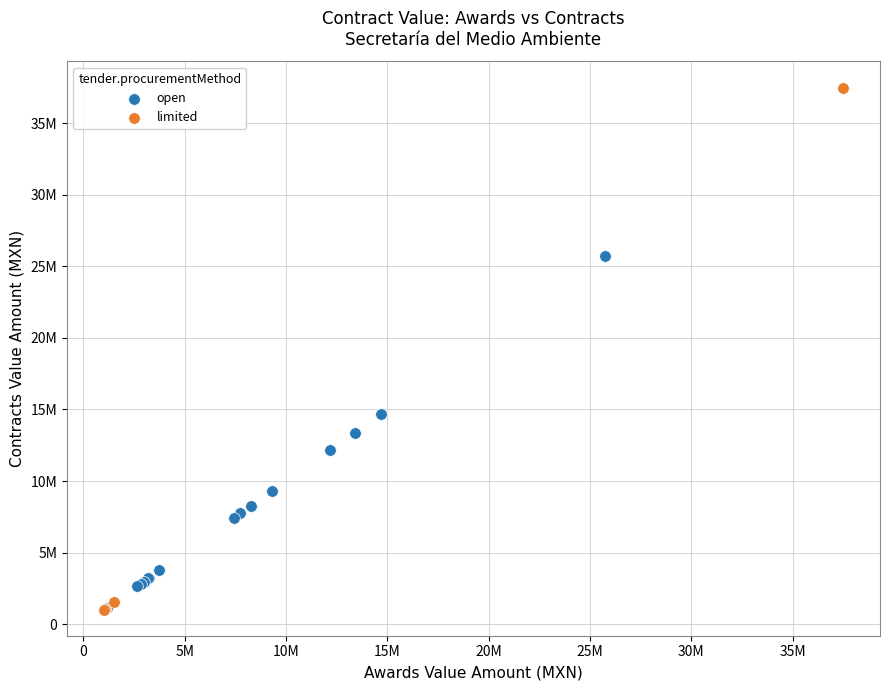

What are all the series names shown in the legend?

open, limited